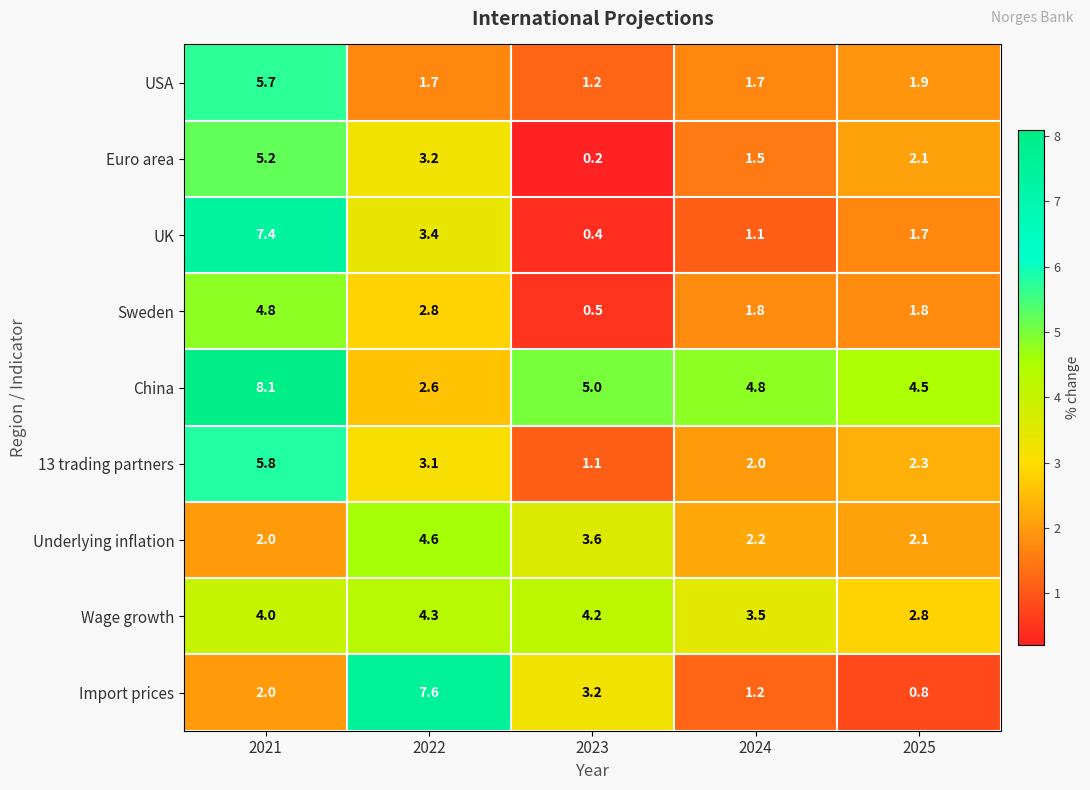

Which category has the highest value across all series?

2021